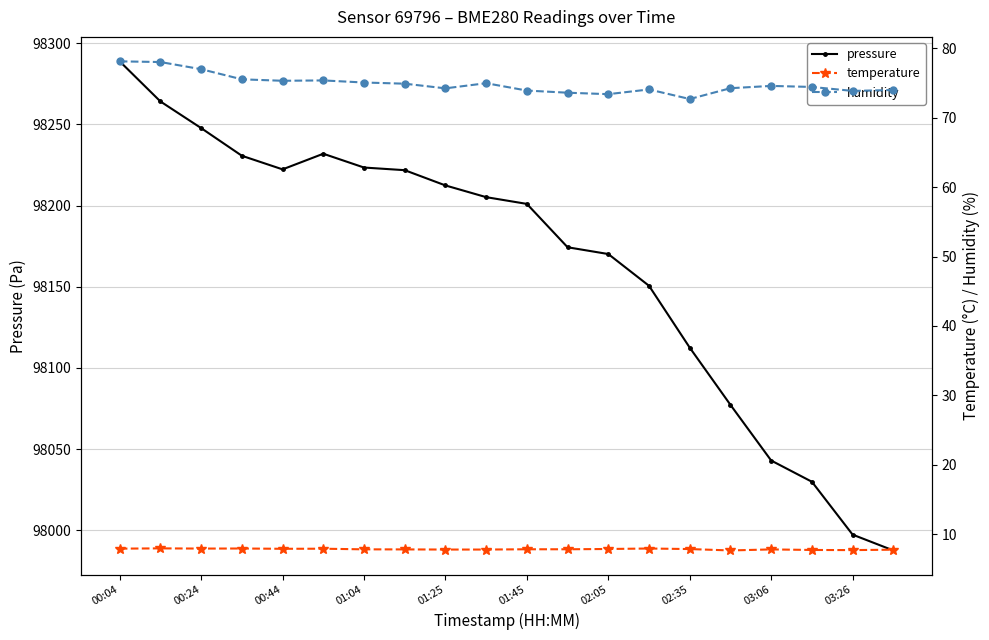

Where is the first local minimum for pressure?

00:44